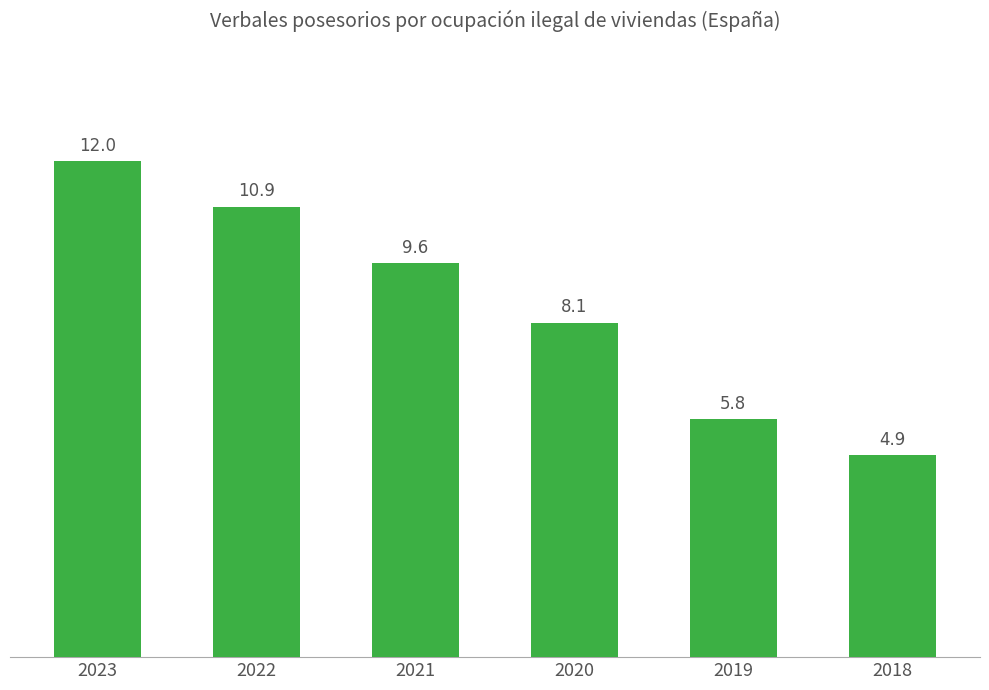

What is the sum of all values?

51.2